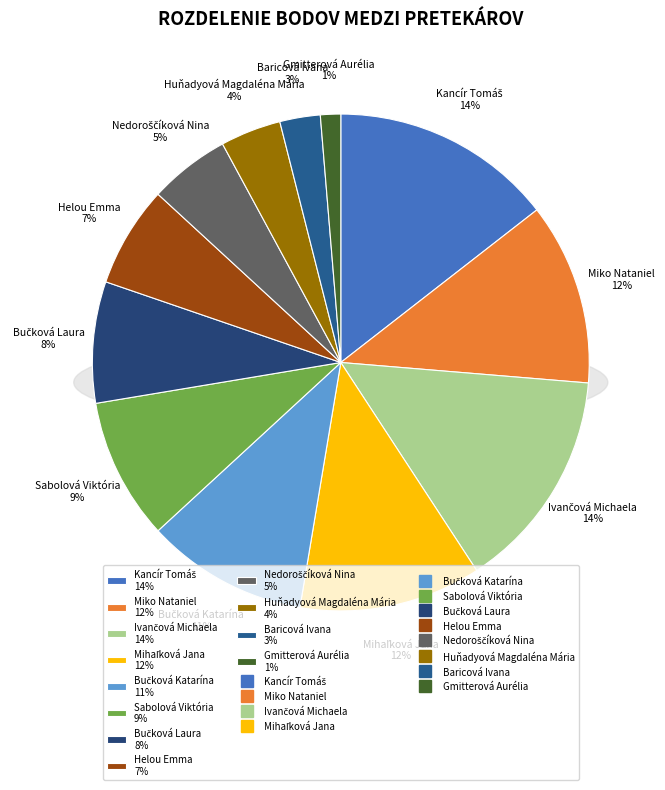

To the nearest percent, what is the combined percentage of Bučková Katarína and Nedoroščíková Nina?

16%